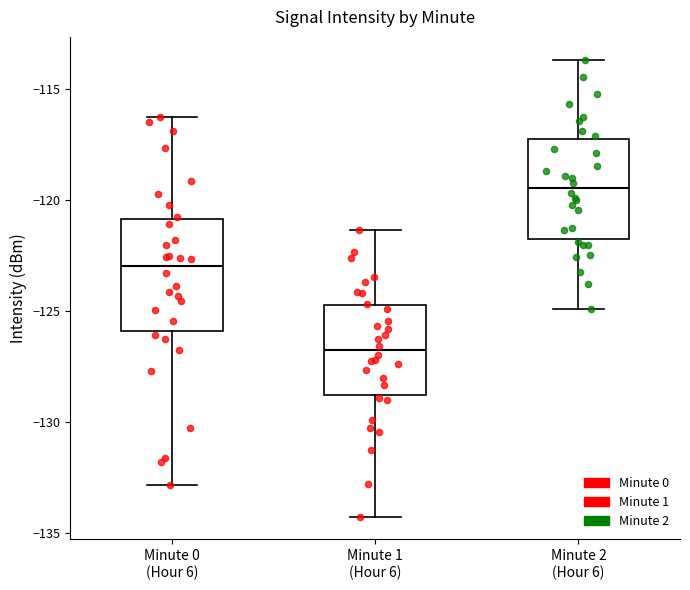

Which box's median line is the lowest?

Minute 1 (Hour 6)